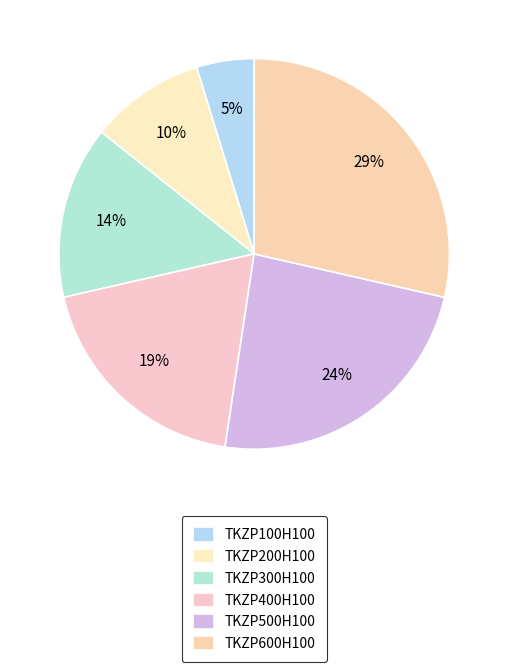

How many segments does this pie chart have?

6